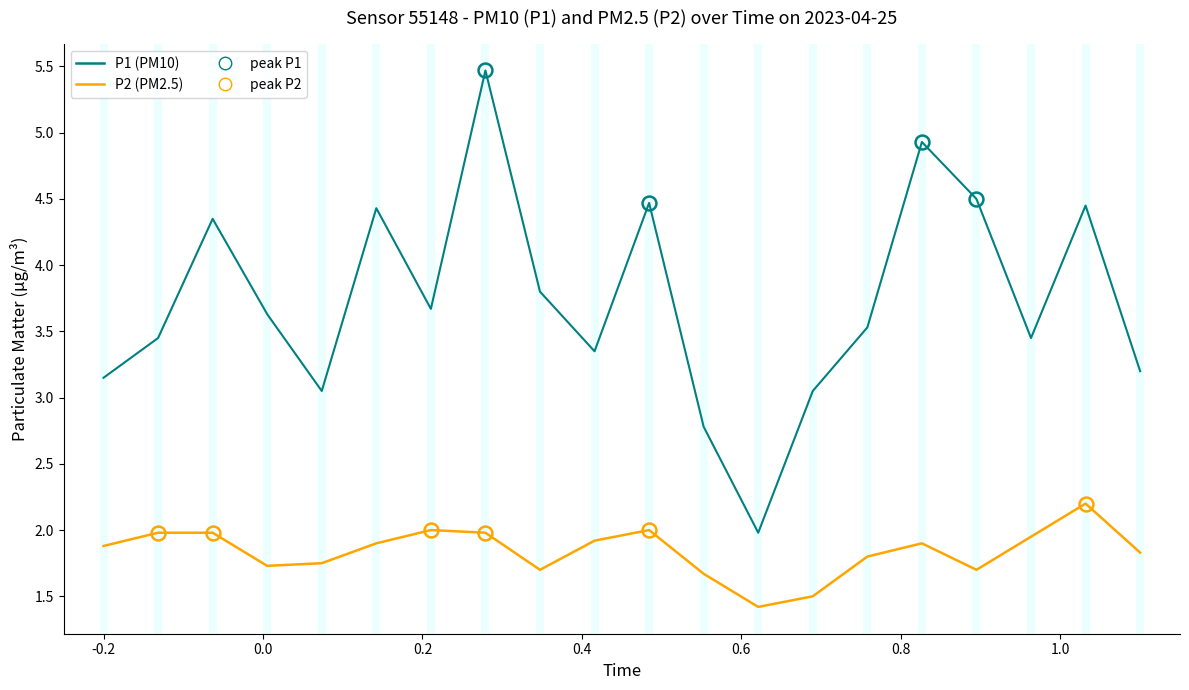

Rank the series by their maximum value, from highest to lowest.

P1 (PM10), P2 (PM2.5)